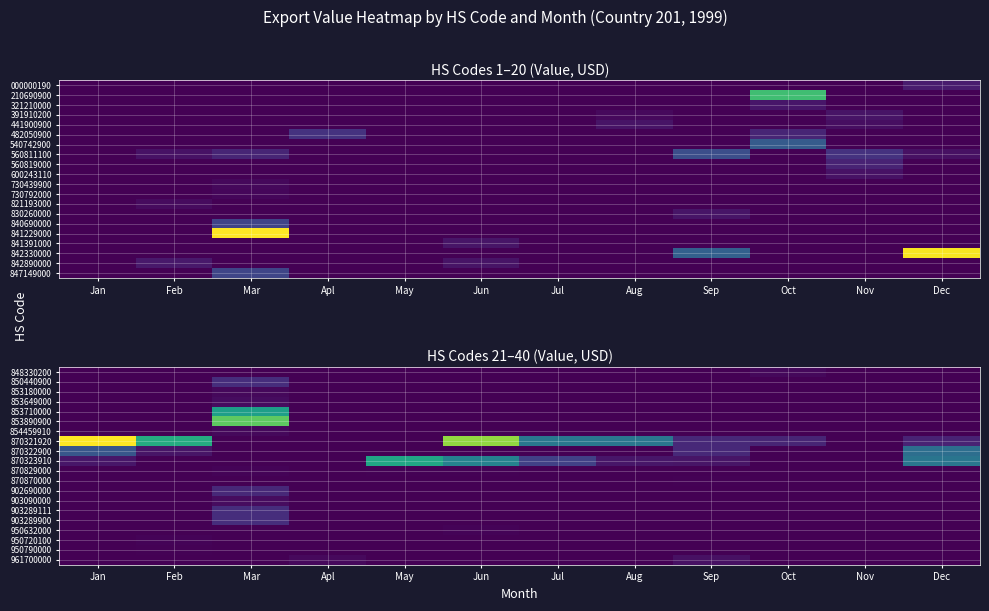

Which category has the lowest value across all series?

Jan